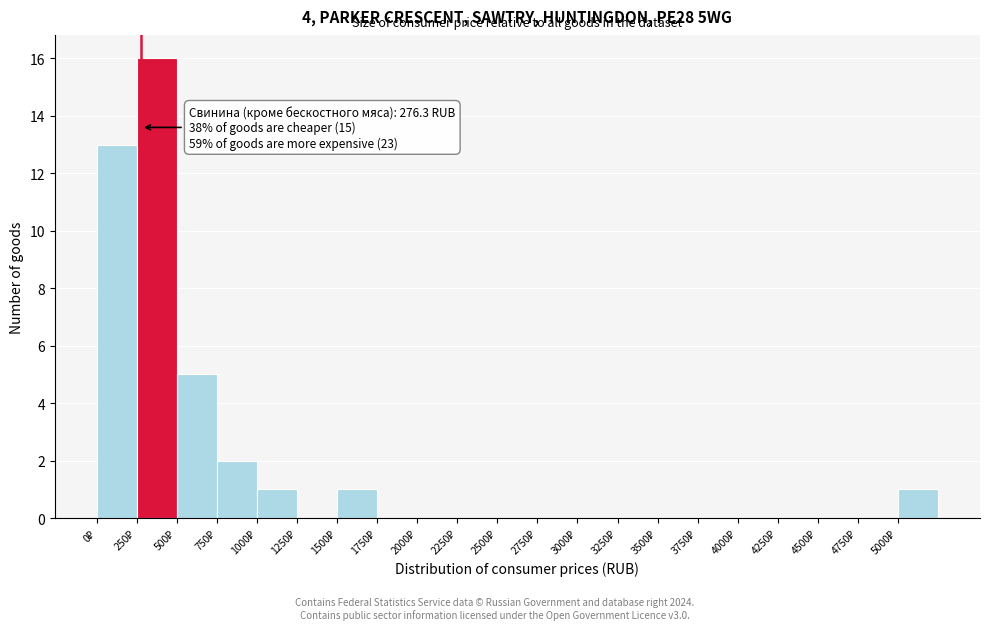

Over which range of the x-axis is the bar tallest?

250 to 500